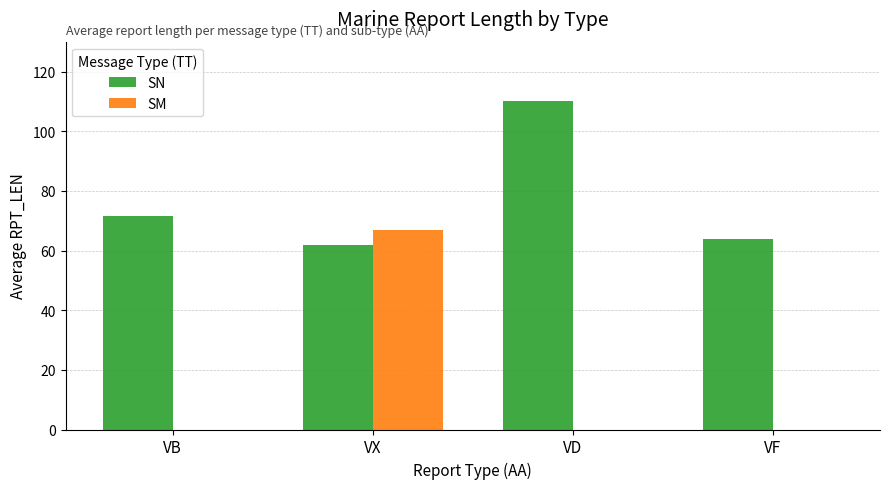

True or false: SN has a value of 62.0 at VX.

True